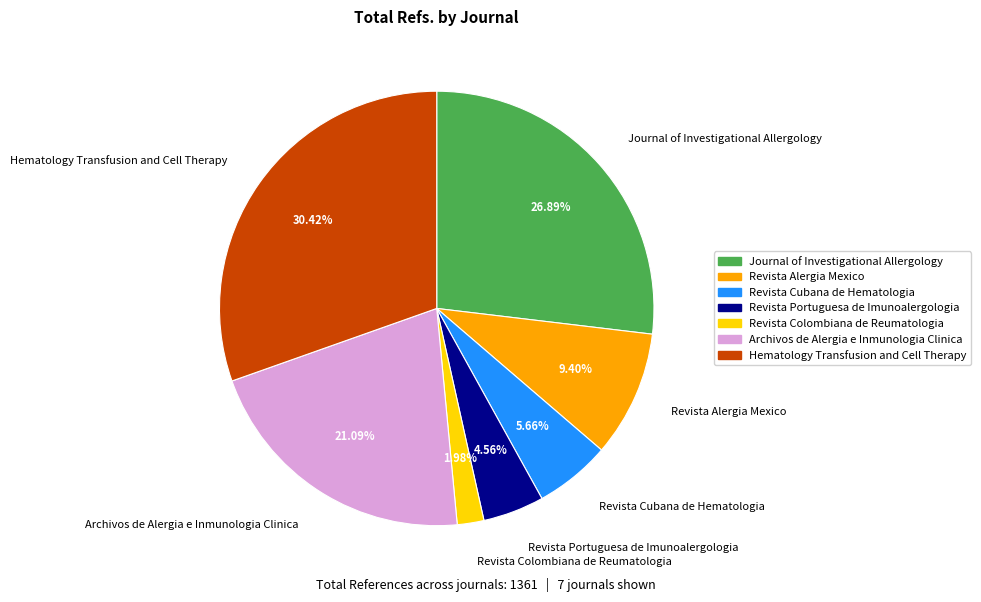

To the nearest percent, what is the combined percentage of Revista Colombiana de Reumatologia and Revista Alergia Mexico?

11%